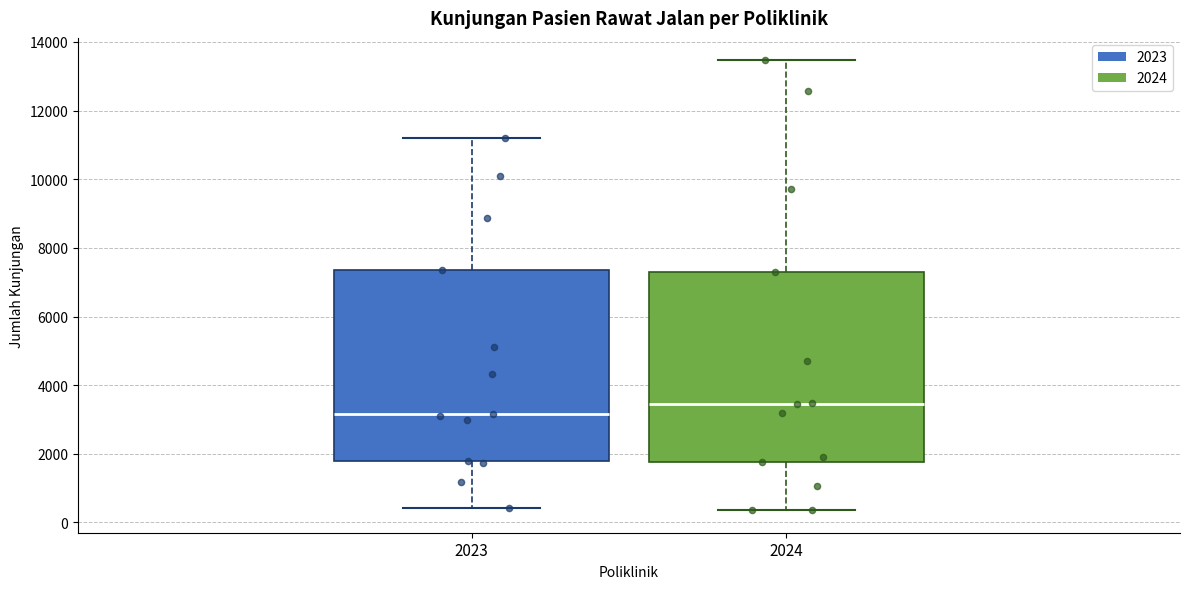

Which box has the highest median line?

2024